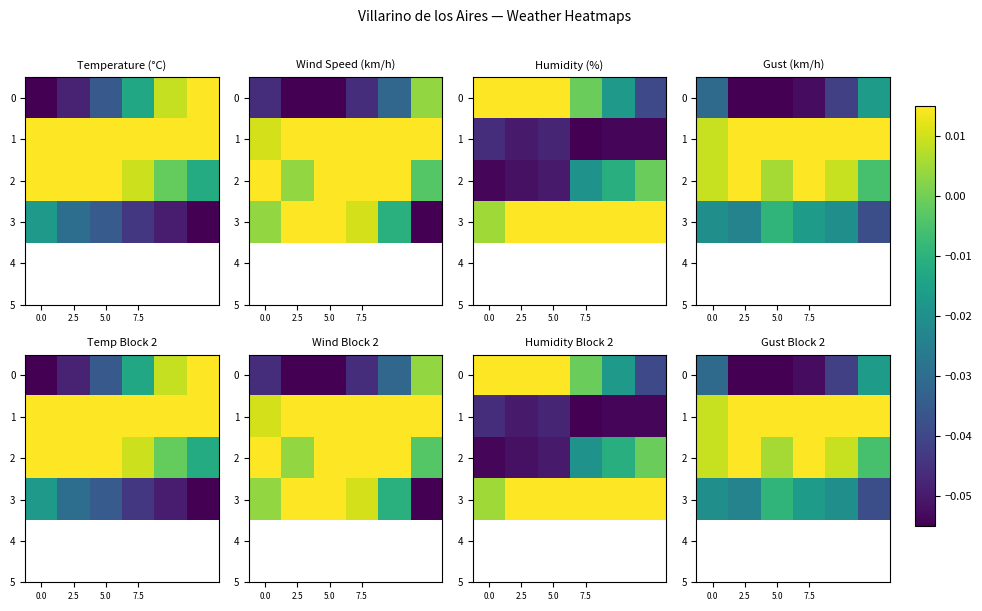

The value of row_2 at 0.0 is 0.0. True or false?

True